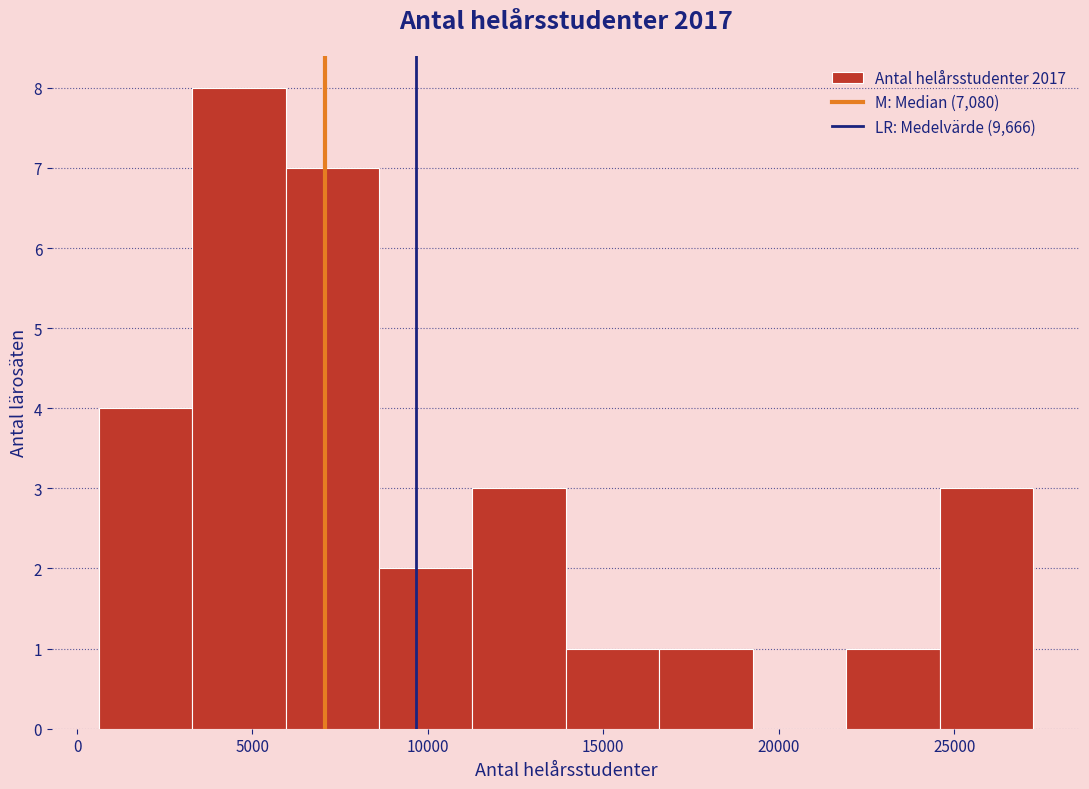

How tall is the bar that spans 8500 to 11500 on the x-axis? Neither the bar edges nor the heights are printed on the chart, so give them approximately, as read against the axes.

2